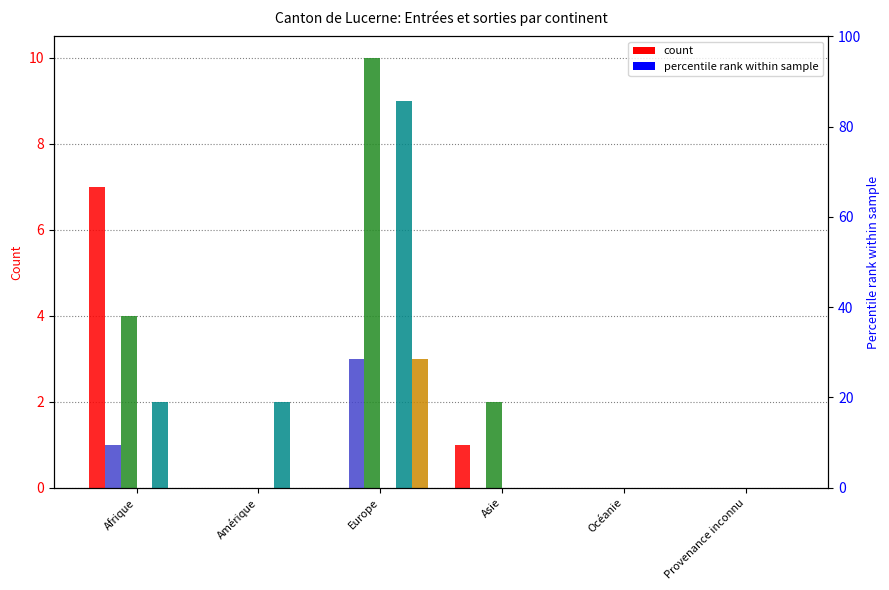

Where is Nouvelles dem. Organisation départ nearest to the value 5?

Afrique